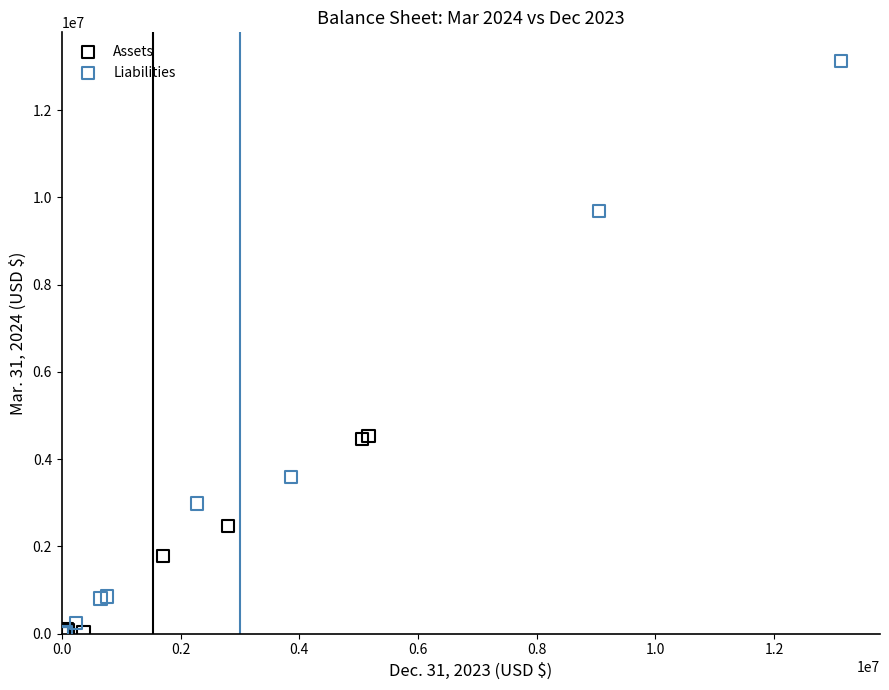

What are all the series names shown in the legend?

Assets, Liabilities